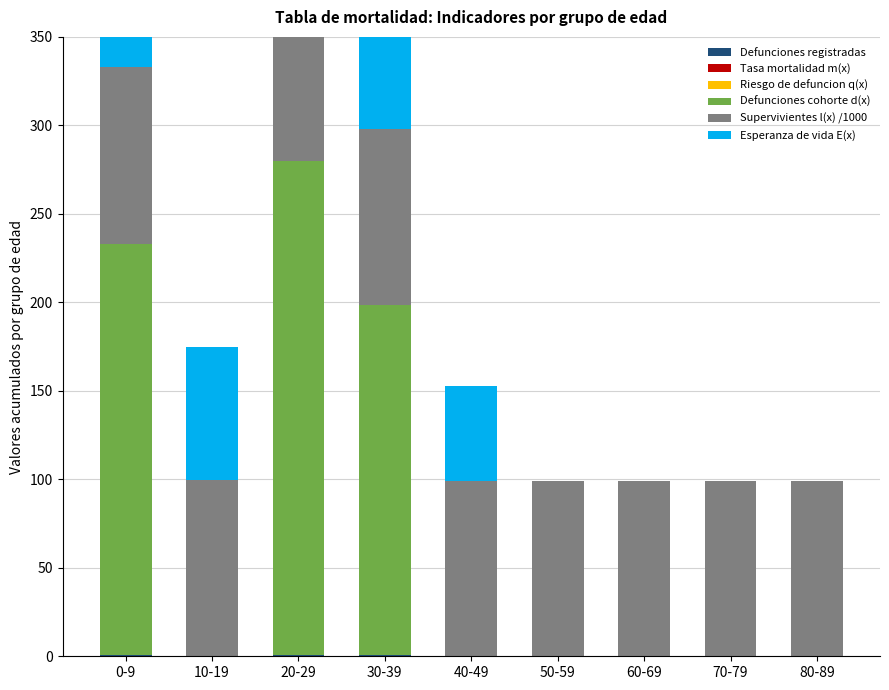

Is the value of Defunciones registradas at 0-9 greater than the value of Tasa mortalidad m(x) at 60-69?

Yes